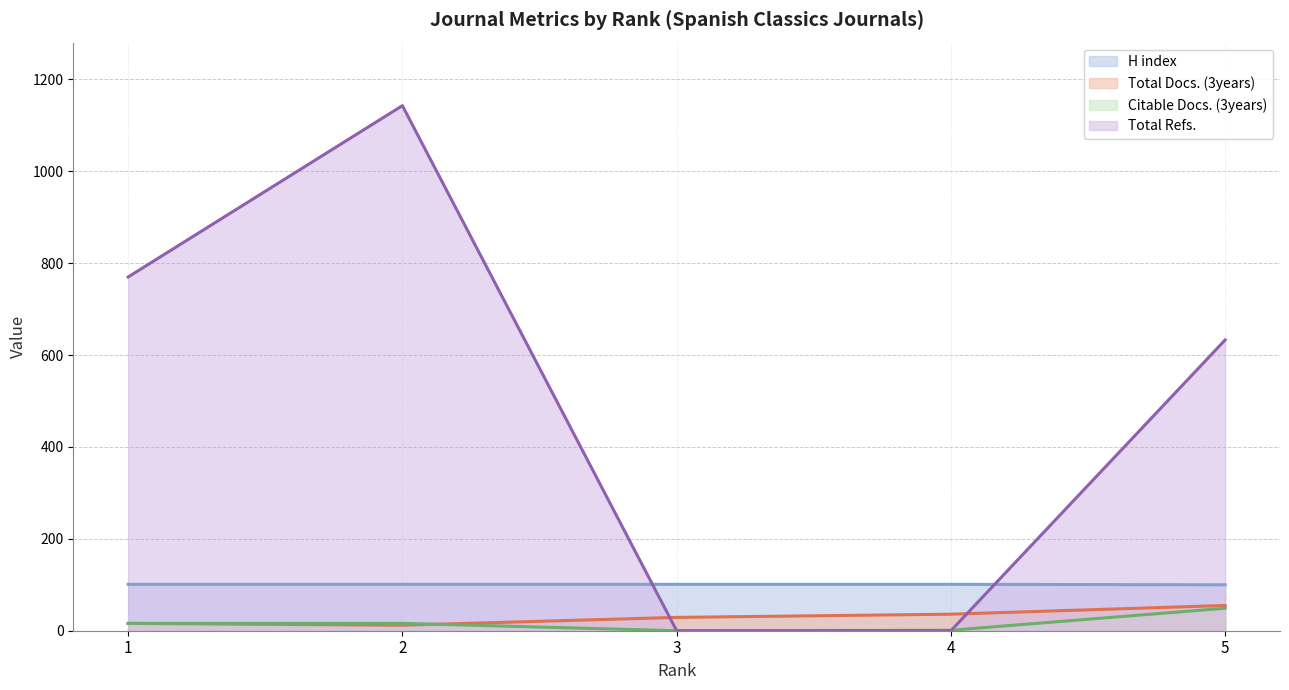

Where do Citable Docs. (3years) (line) and Total Docs. (3years) (line) first cross each other?

2 and 3